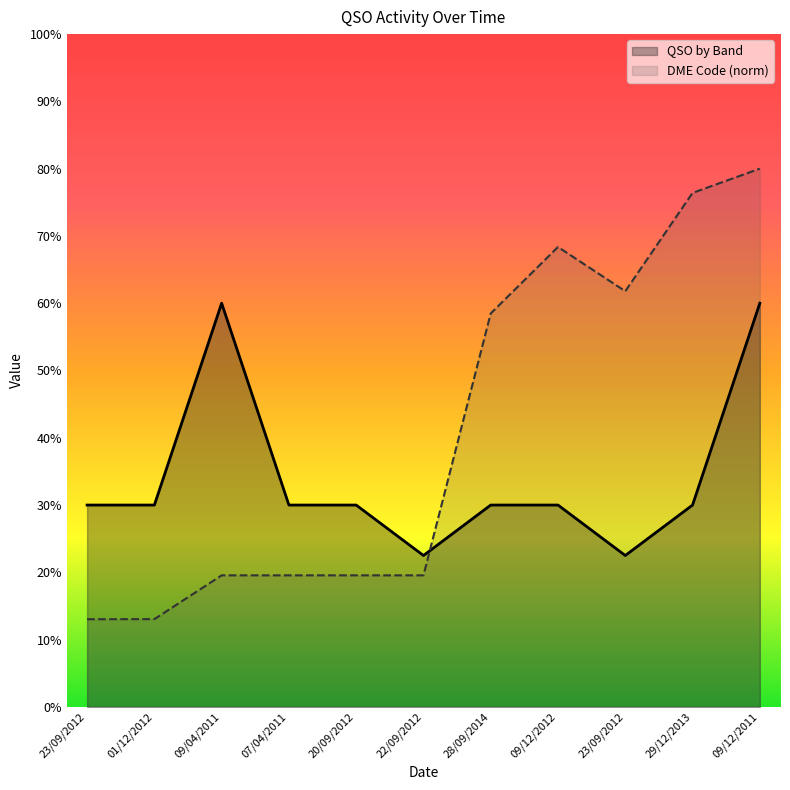

What is the difference between the maximum and minimum values in the DME Code series?

67.0